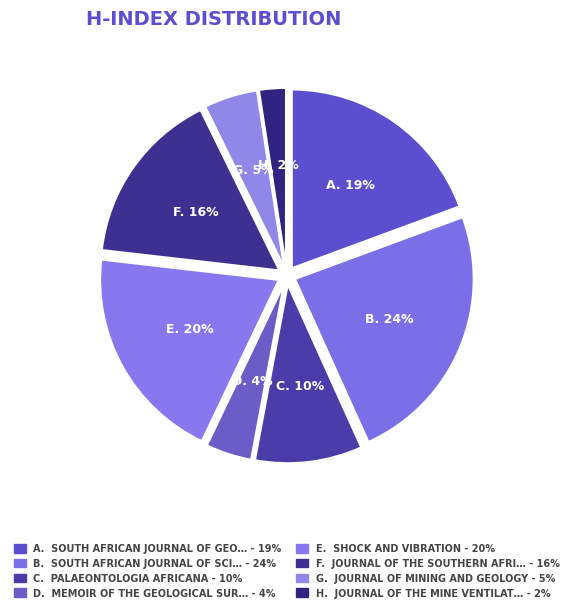

How many slices are in this pie chart?

8